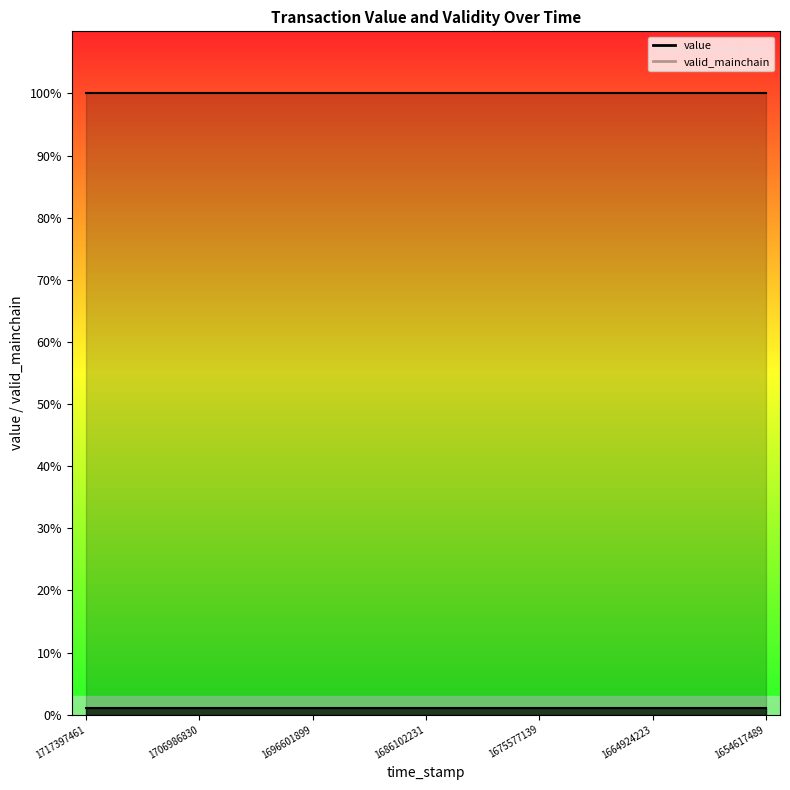

Is it true that value equals 0.0 at 1706986830?

True